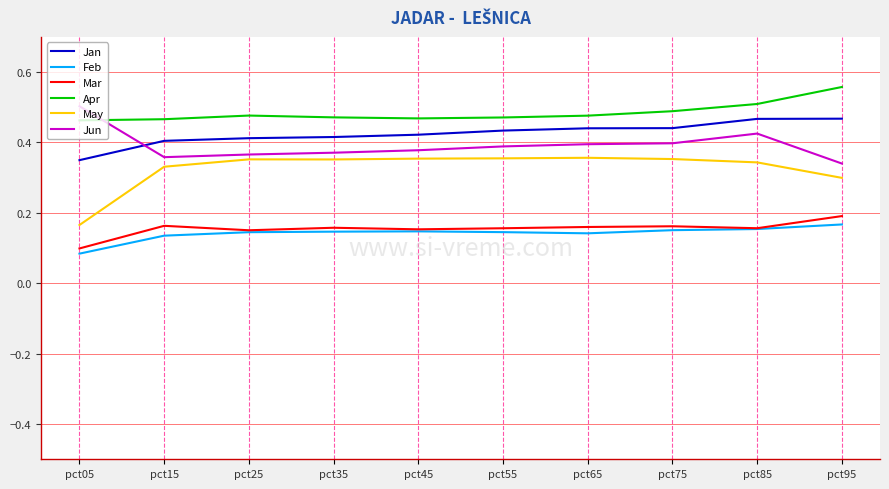

At which label is Jan closest to 0?

pct05